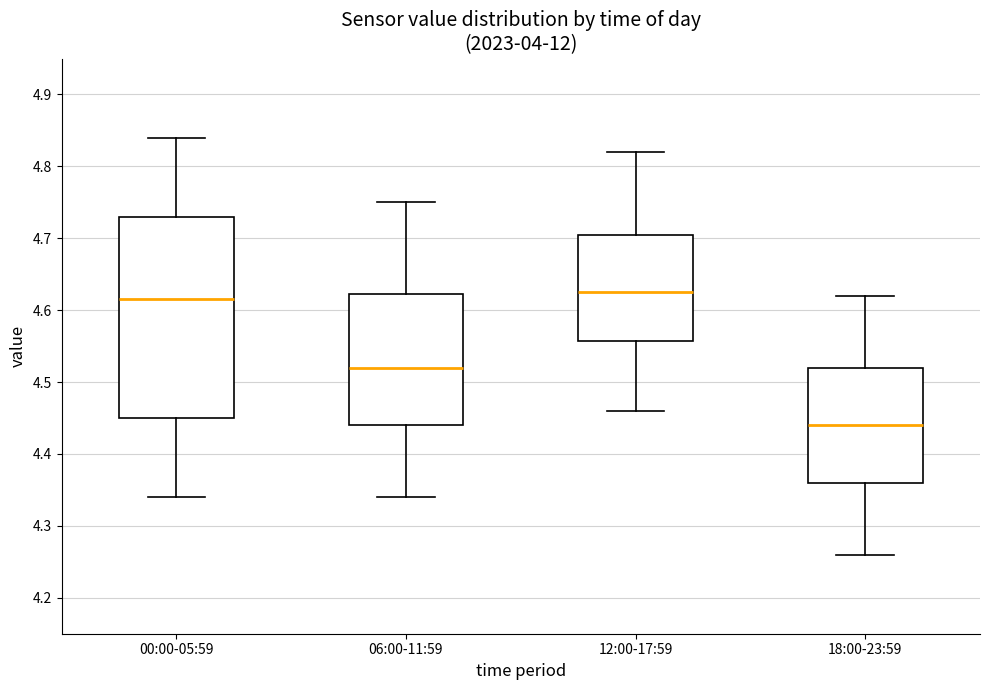

Reading left to right, transcribe this box plot: for each box, give where its median line is, the range the box spans, and where its two whiskers end, as read against the y-axis. The values are not printed on the chart, so give them approximately, as read against the axis.

00:00-05:59: median 4.62, box 4.45 to 4.73, whiskers 4.34 to 4.84
06:00-11:59: median 4.52, box 4.44 to 4.62, whiskers 4.34 to 4.75
12:00-17:59: median 4.63, box 4.56 to 4.71, whiskers 4.46 to 4.82
18:00-23:59: median 4.44, box 4.36 to 4.52, whiskers 4.26 to 4.62